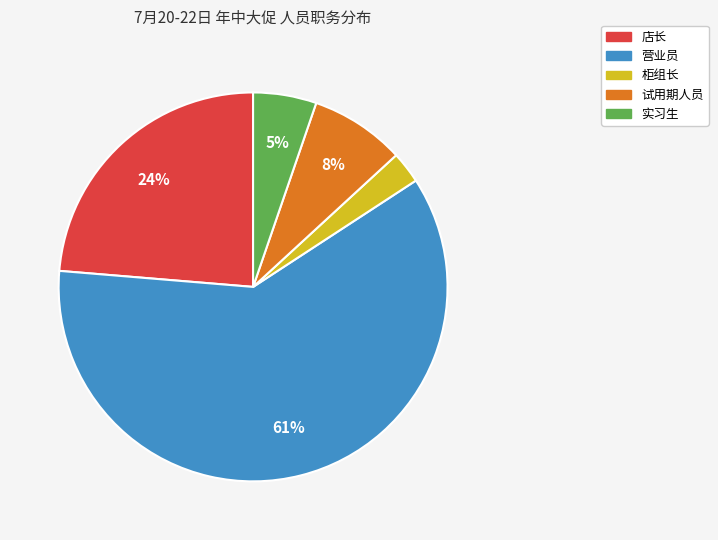

To the nearest percent, what is the average slice percentage?

20%